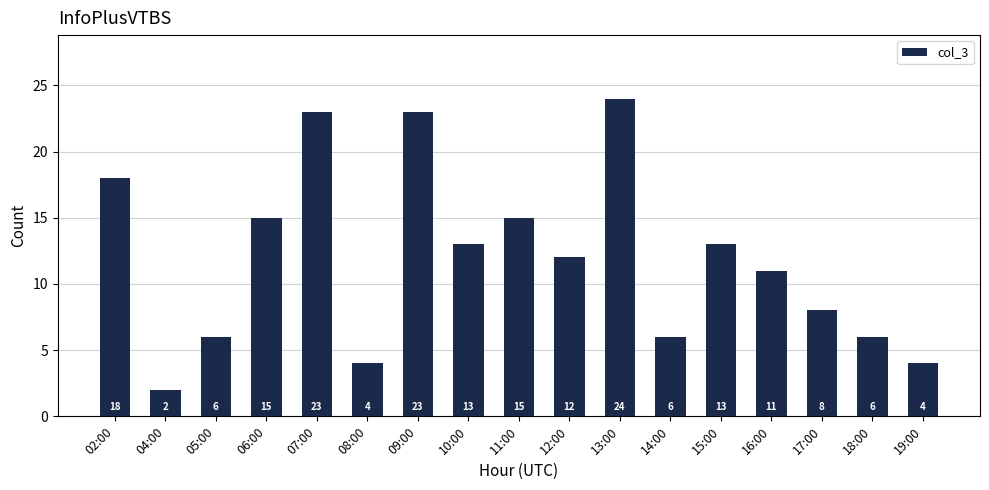

Which has a higher value, 10:00 or 13:00?

13:00